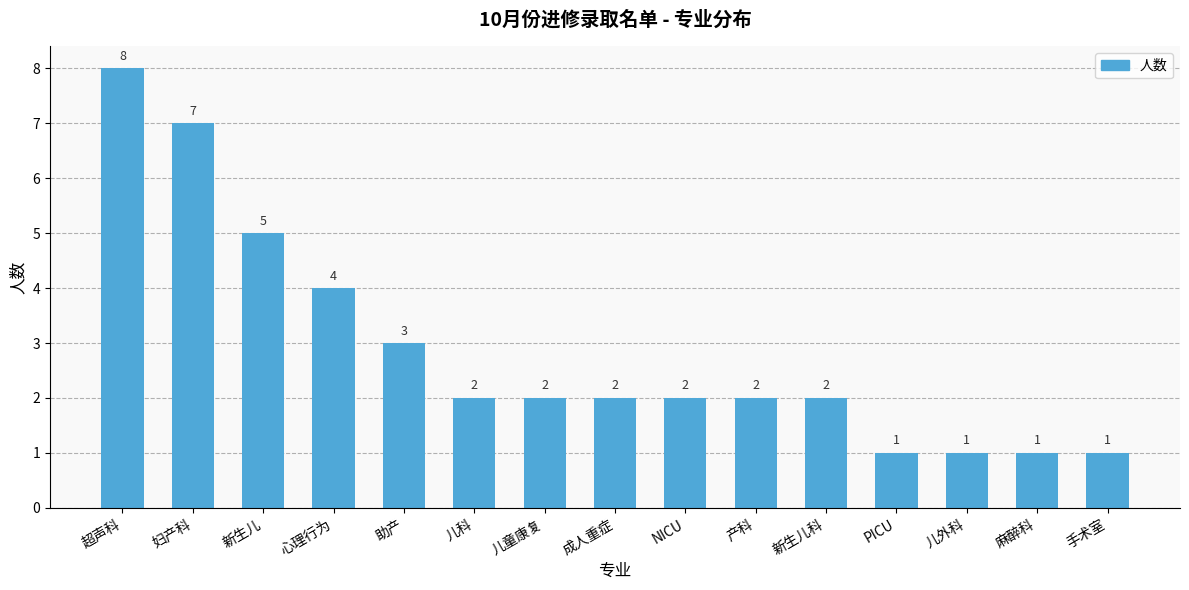

Is it true that the value at 新生儿科 is 2?

True